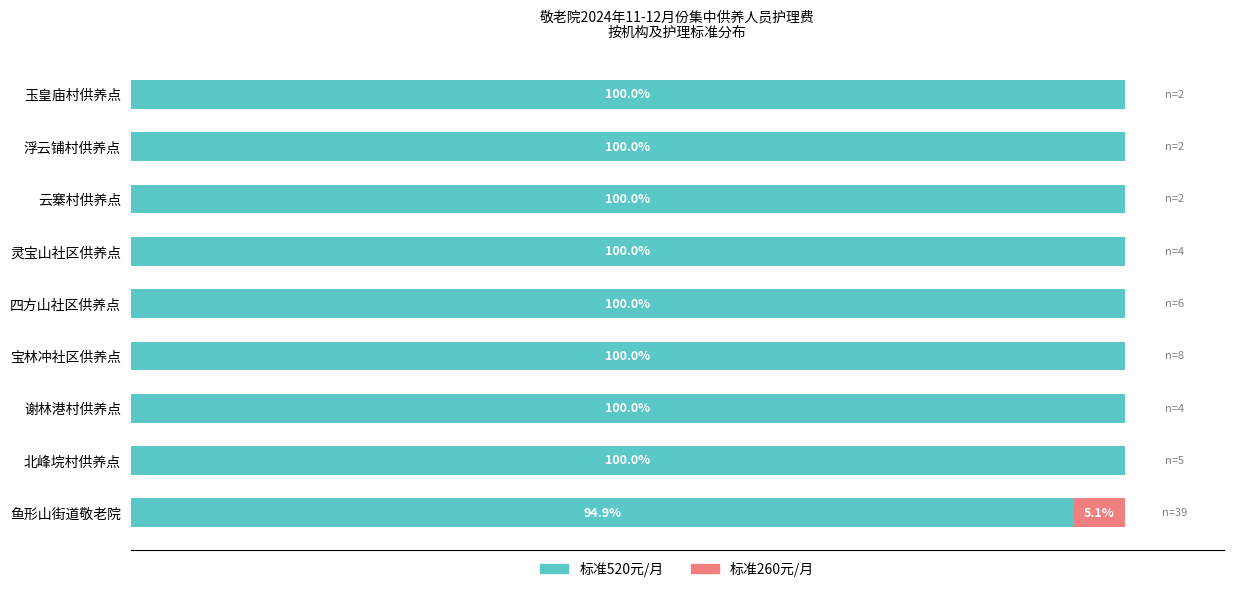

At which label is 标准520元/月 closest to 97?

鱼形山街道敬老院